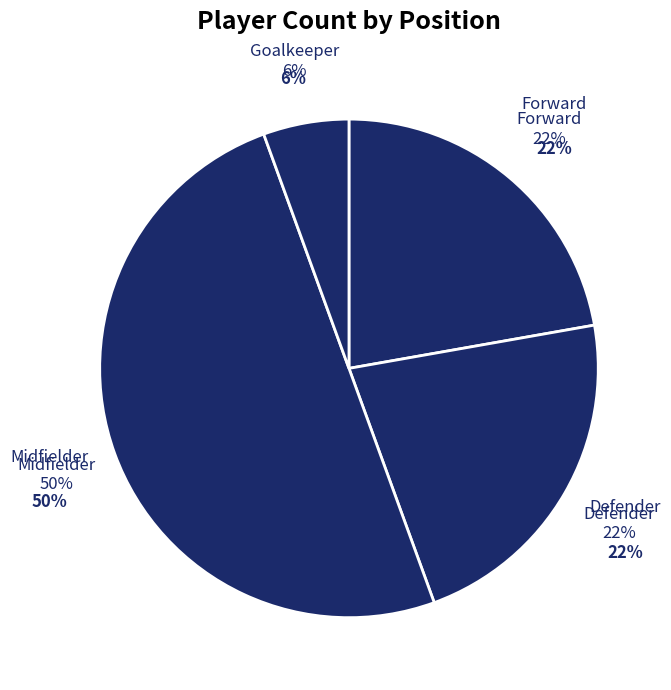

Count the number of slices in the pie.

4